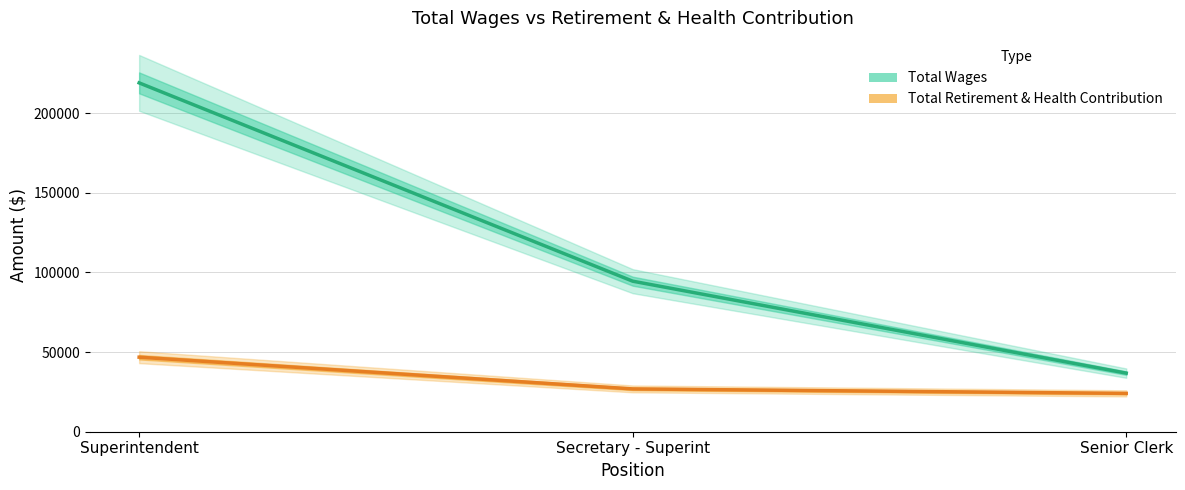

What is the label of the 2nd point from the left?

Secretary - Superint